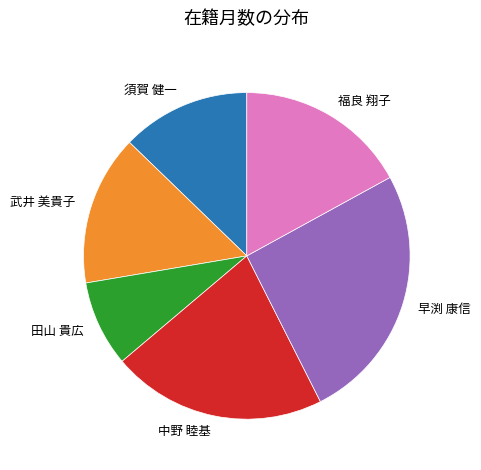

Count the number of slices in the pie.

6